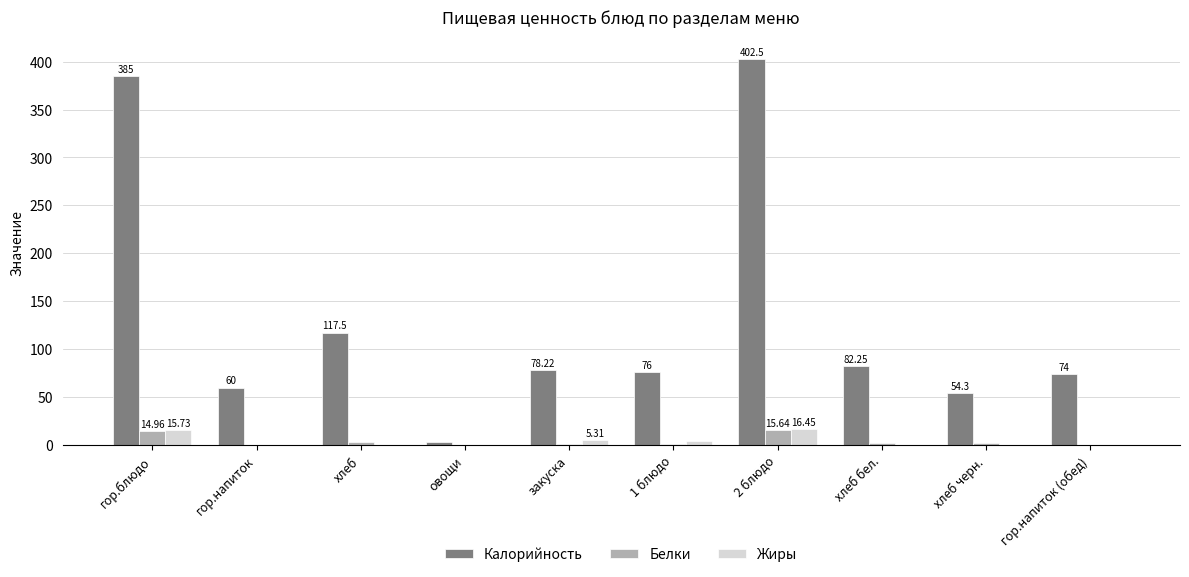

Is the value of Белки at хлеб бел. greater than the value of Калорийность at гор.напиток?

No